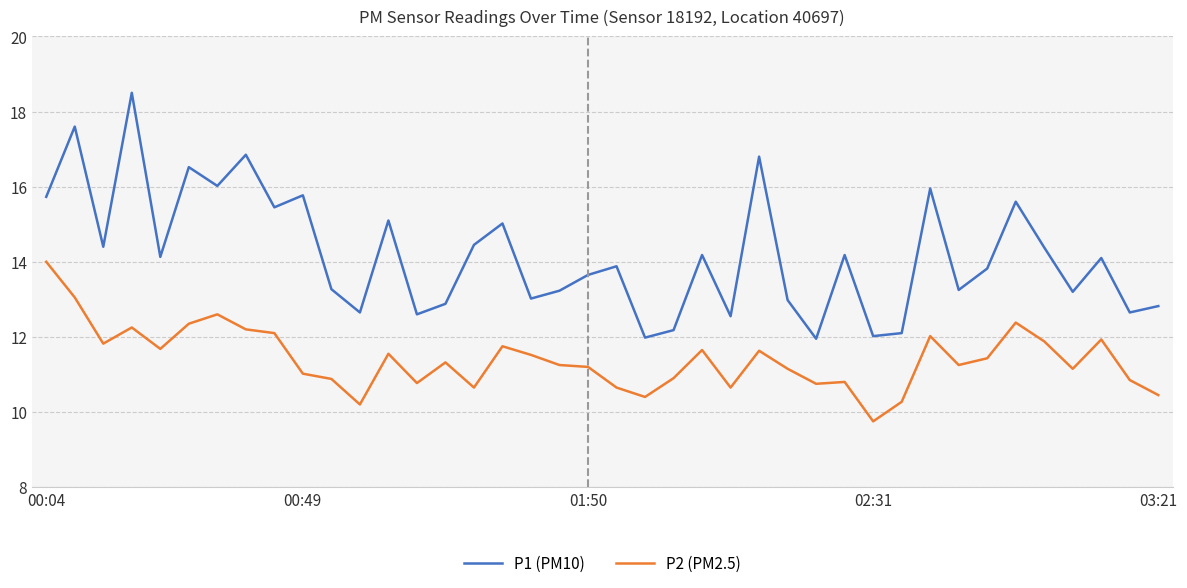

What is the sum of all P2 (PM2.5) values?

456.1